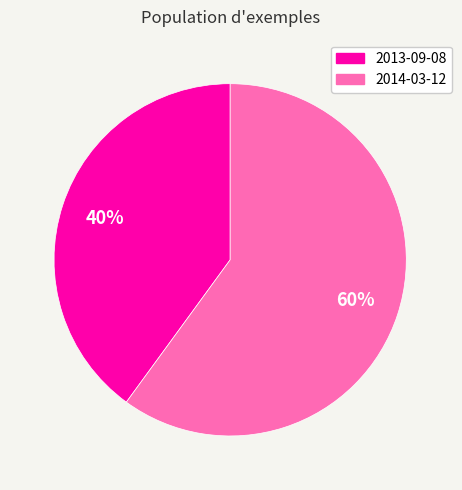

To the nearest percent, what is the difference between the largest and smallest slice percentages?

20%